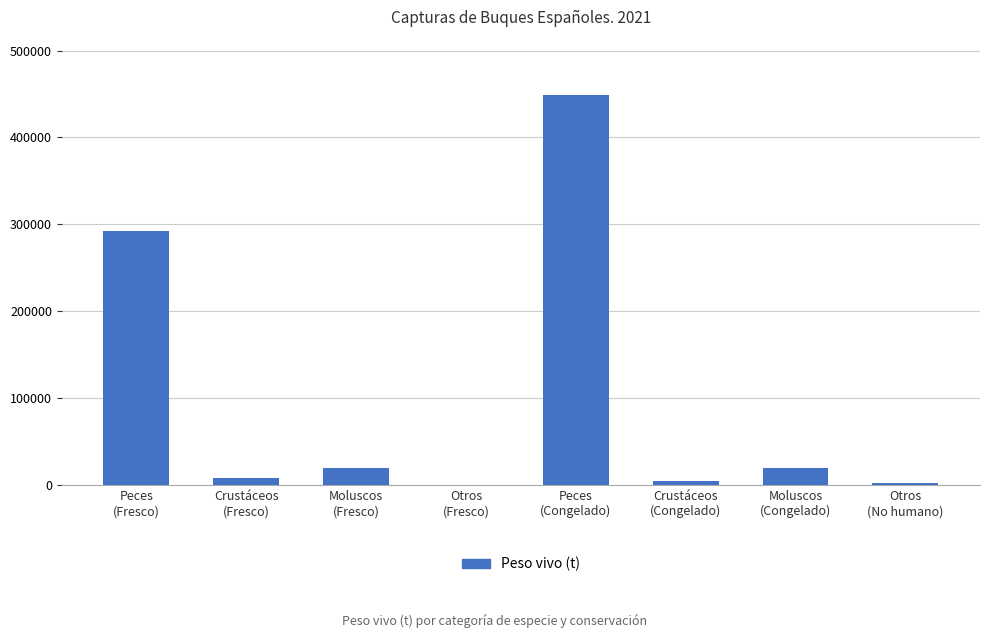

What is the greatest value displayed?

448413.6